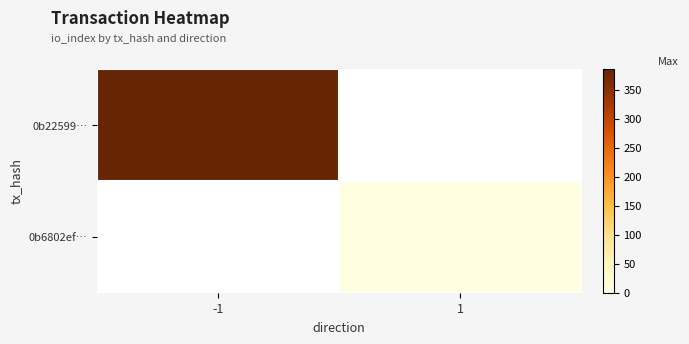

What is the minimum value shown in the chart?

5.0